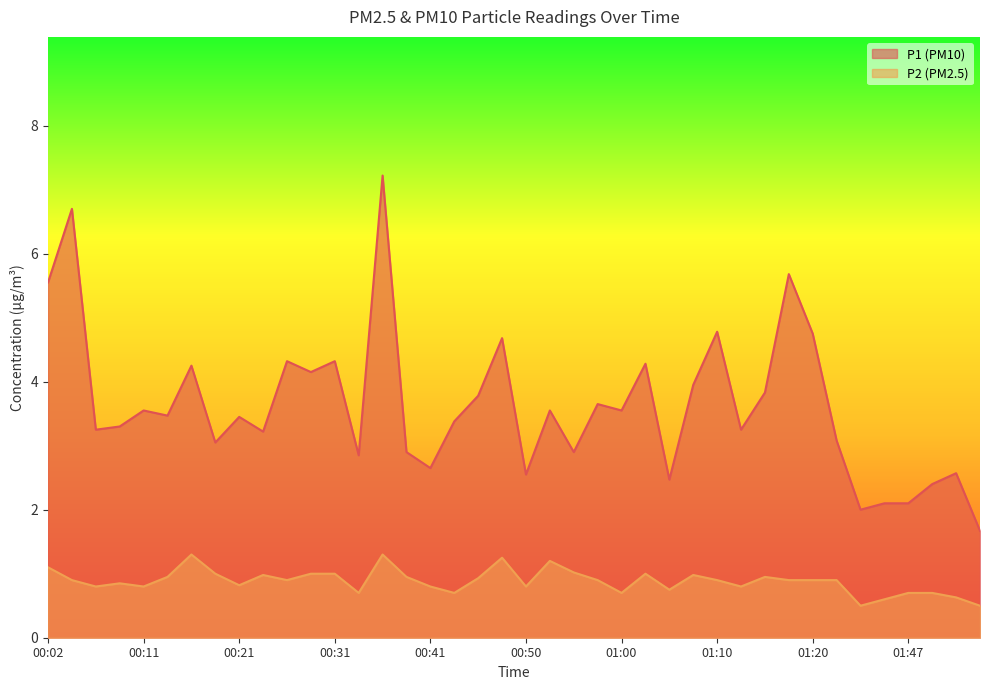

At how many categories does at least one series exceed 2?

38